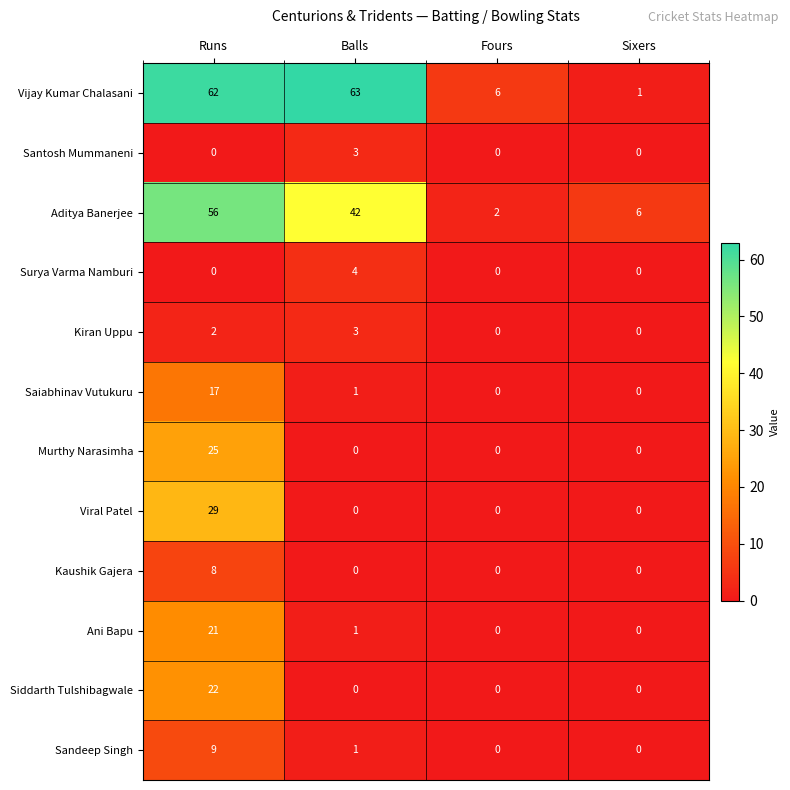

What is the sum of all Murthy Narasimha values?

25